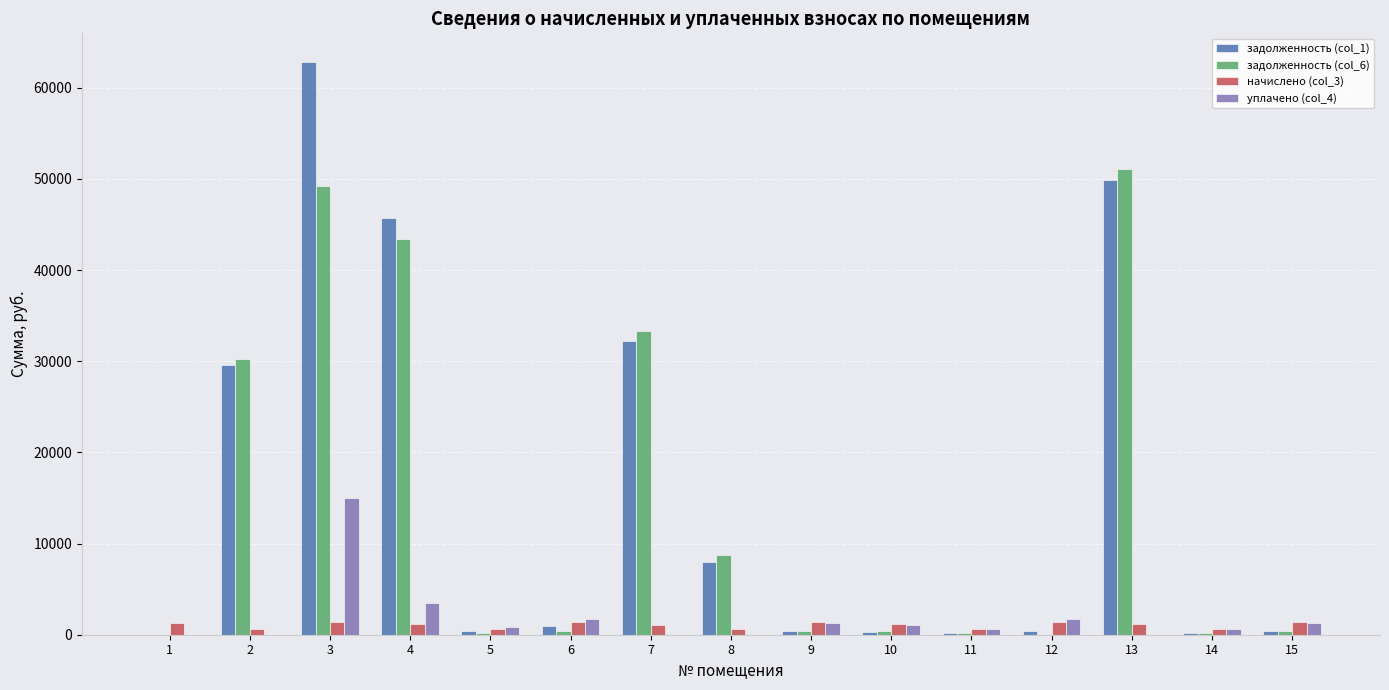

Is the value of начислено (col_3) at 10 greater than the value of задолженность (col_6) at 7?

No